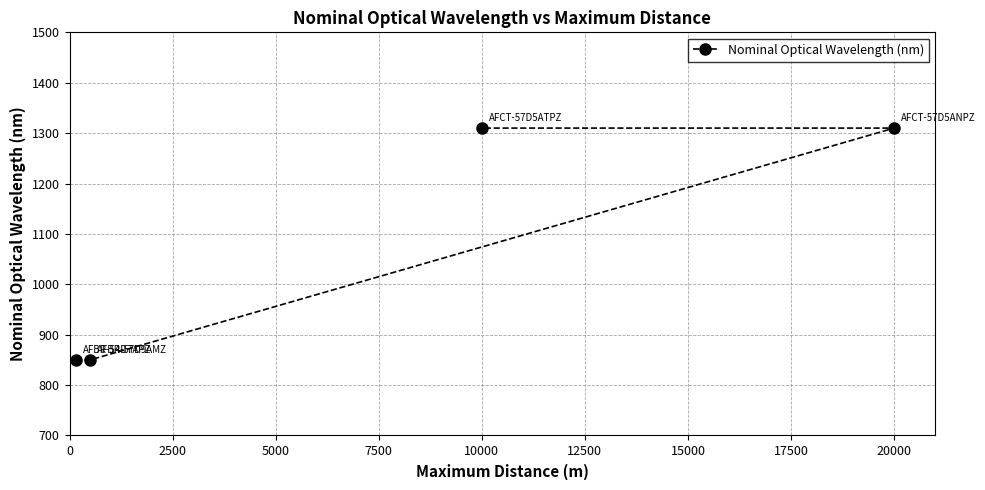

Count the values in the range 850 to 1310.

4